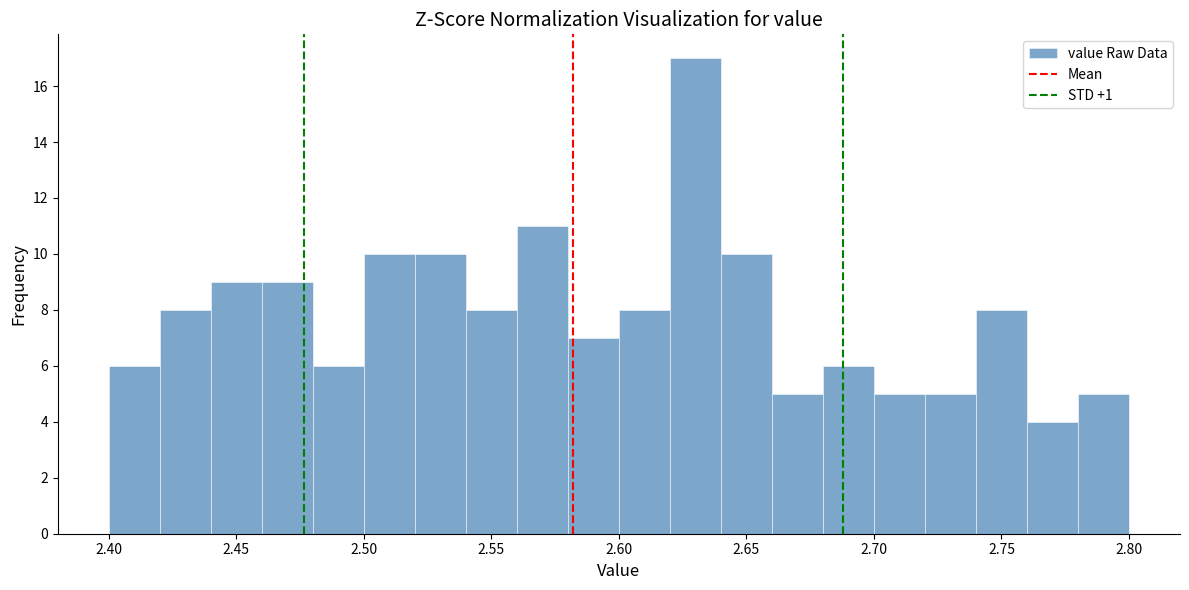

Over which range of the x-axis is the bar tallest?

2.62 to 2.64